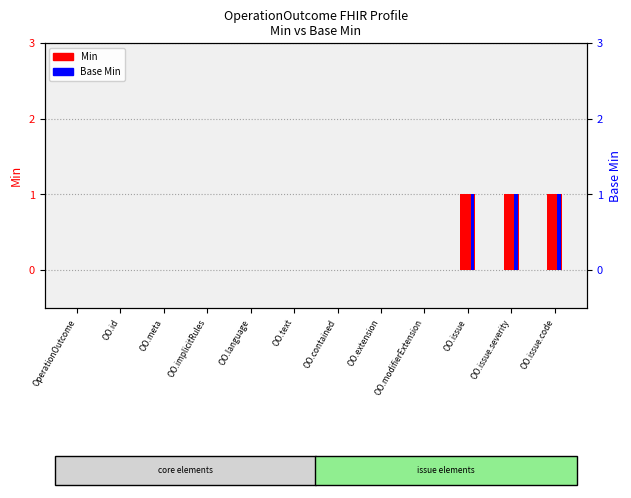

How many bars are there in each group?

2